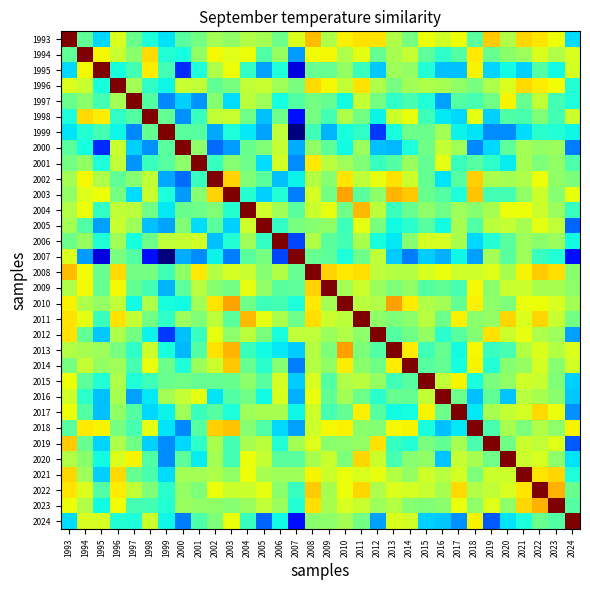

Rank the series by their maximum value, from lowest to highest.

1993, 1994, 1995, 1996, 1997, 1998, 1999, 2000, 2001, 2002, 2003, 2004, 2005, 2006, 2007, 2008, 2009, 2010, 2011, 2012, 2013, 2014, 2015, 2016, 2017, 2018, 2019, 2020, 2021, 2022, 2023, 2024